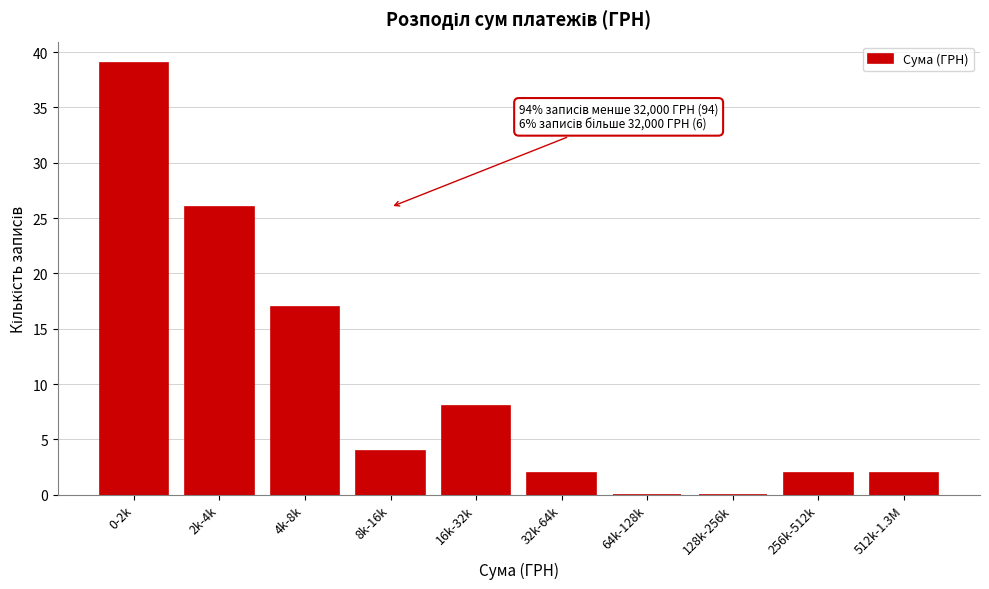

Reading right to left, list all the values displayed in this chart.

512k-1.3M=2	256k-512k=2	128k-256k=0	64k-128k=0	32k-64k=2	16k-32k=8	8k-16k=4	4k-8k=17	2k-4k=26	0-2k=39